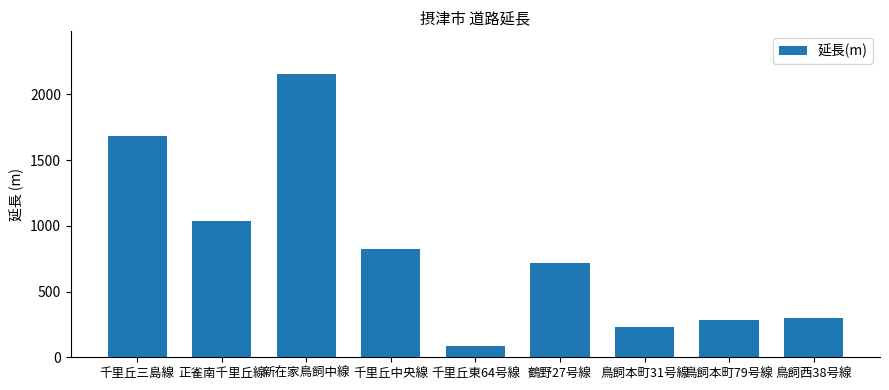

True or false: the data shows 1126.6 at 鶴野27号線.

False